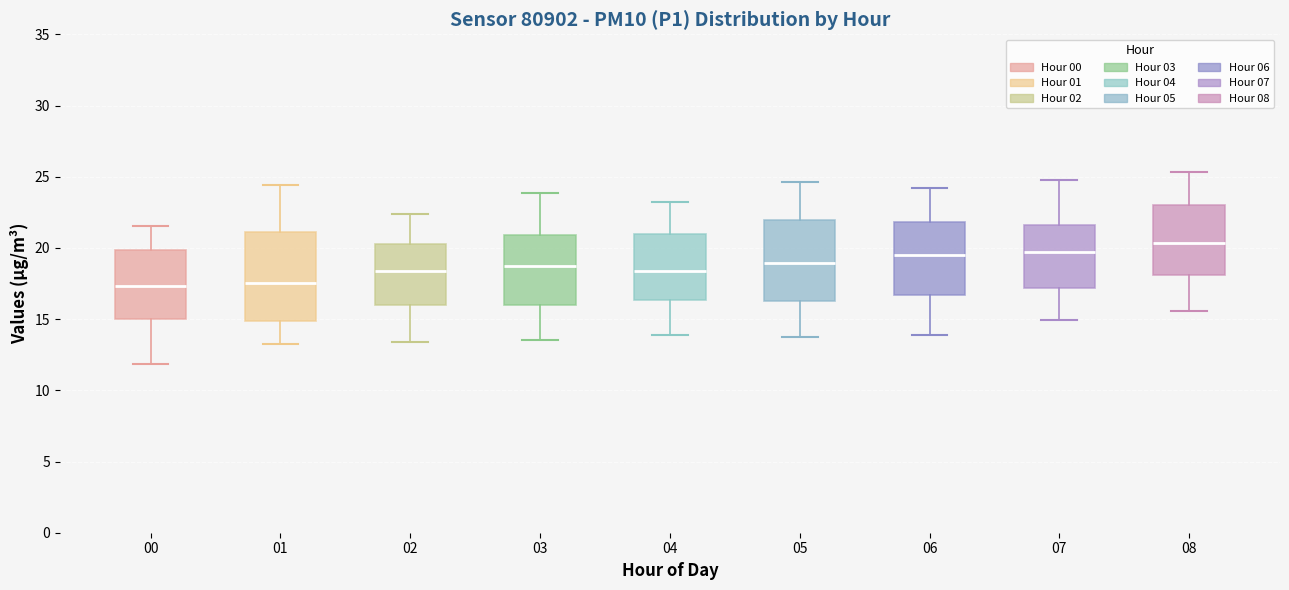

Reading left to right, read every box against the y-axis: the position of its median line, the range the box covers, and the ends of its whiskers. The values are not printed on the chart, so give them approximately, as read against the axis.

00: median 17.5, box 15.0 to 20.0, whiskers 12.0 to 21.5
01: median 17.5, box 15.0 to 21.0, whiskers 13.5 to 24.5
02: median 18.5, box 16.0 to 20.5, whiskers 13.5 to 22.5
03: median 18.5, box 16.0 to 21.0, whiskers 13.5 to 24.0
04: median 18.5, box 16.5 to 21.0, whiskers 14.0 to 23.5
05: median 19.0, box 16.0 to 22.0, whiskers 14.0 to 24.5
06: median 19.5, box 16.5 to 22.0, whiskers 14.0 to 24.0
07: median 19.5, box 17.0 to 21.5, whiskers 15.0 to 25.0
08: median 20.5, box 18.0 to 23.0, whiskers 15.5 to 25.5